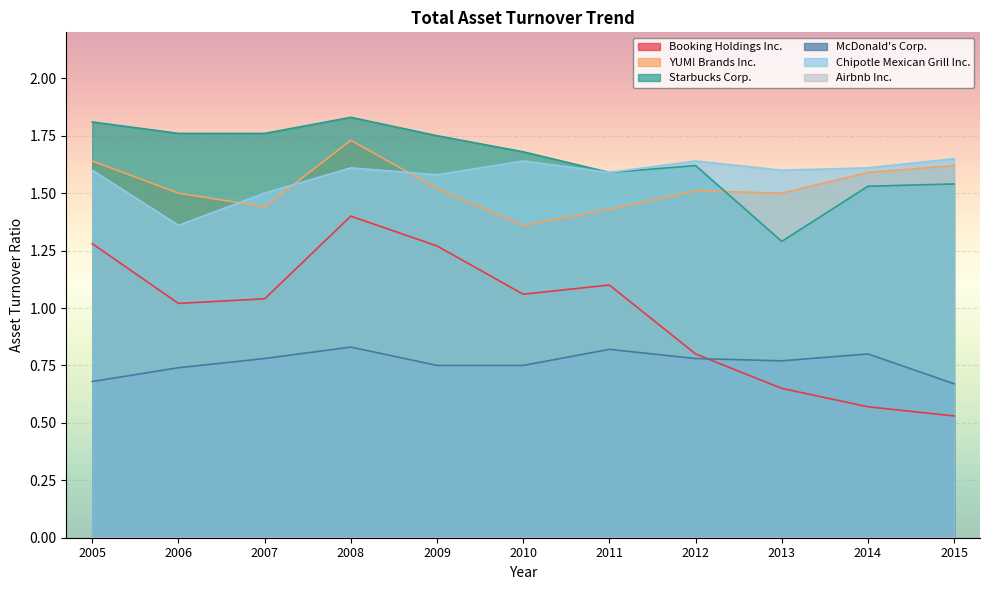

In Chipotle Mexican Grill Inc., how many points are lower than both neighbors (excluding endpoints)?

4